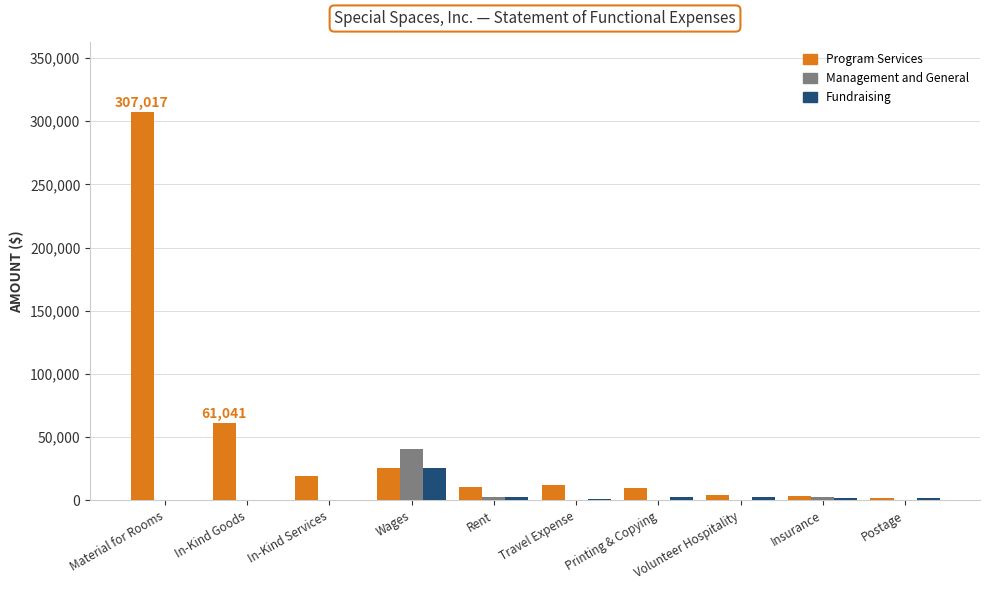

What is the maximum value for Program Services?

307017